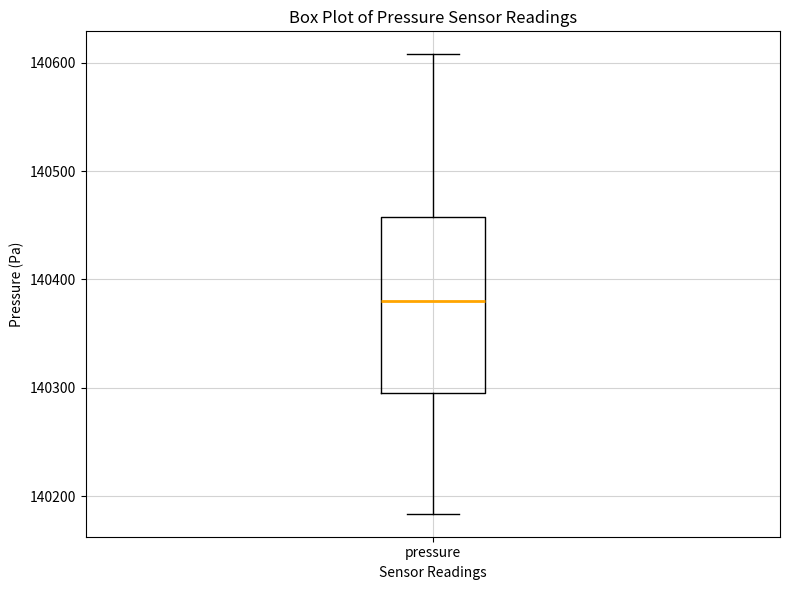

Read this box plot against the y-axis: the position of the median line, the range covered by the box, and the ends of both whiskers. The values are not printed on the chart, so give them approximately, as read against the axis.

median 140380, box 140290 to 140460, whiskers 140180 to 140610